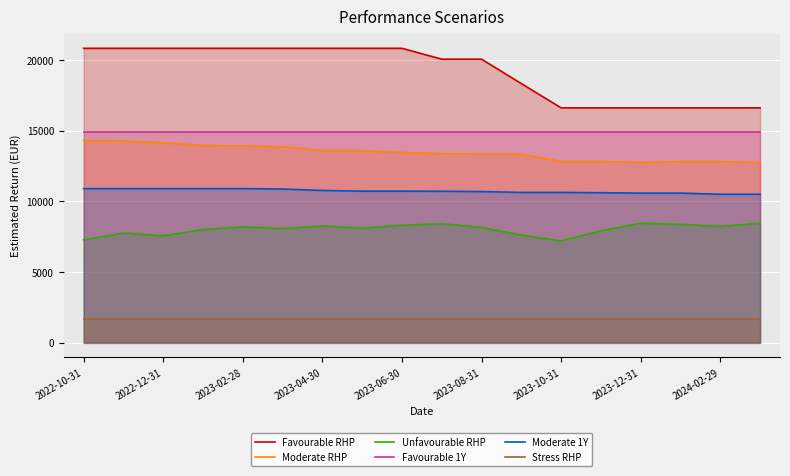

Which series has the largest range (max minus min)?

Favourable RHP